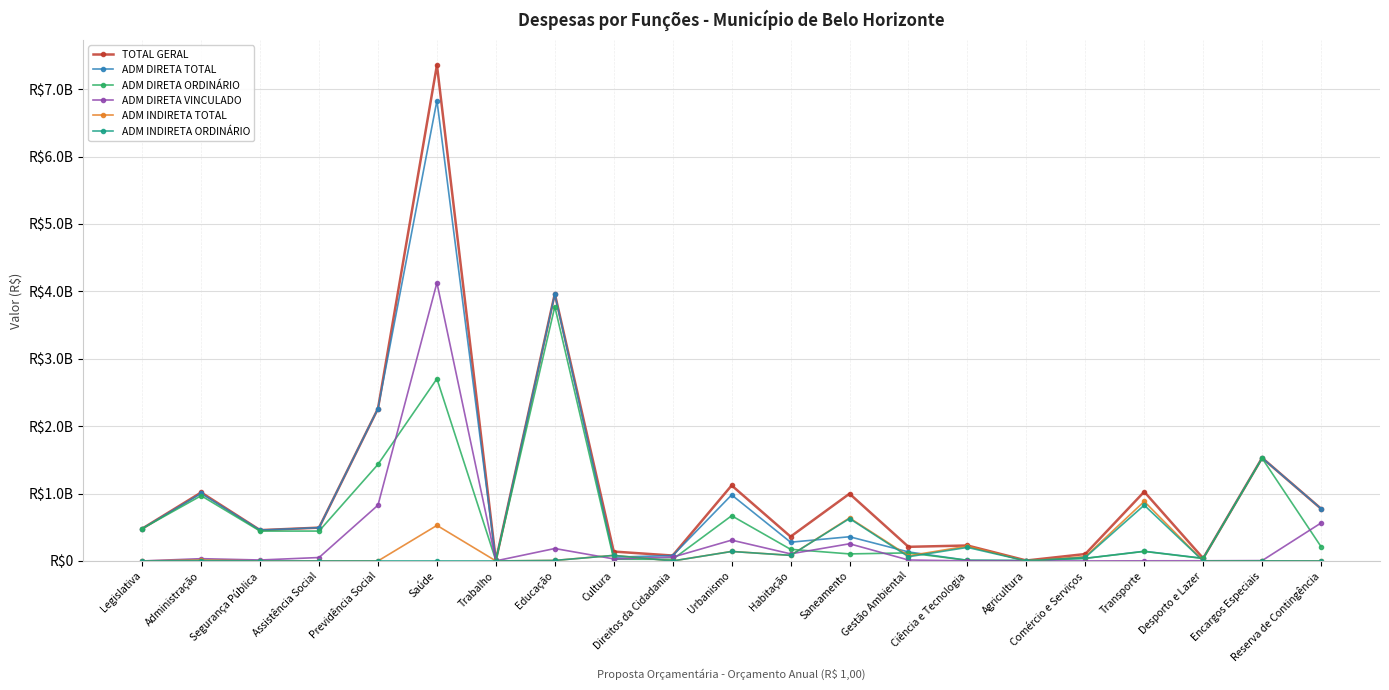

What is the total value across all series at Trabalho?

21995292